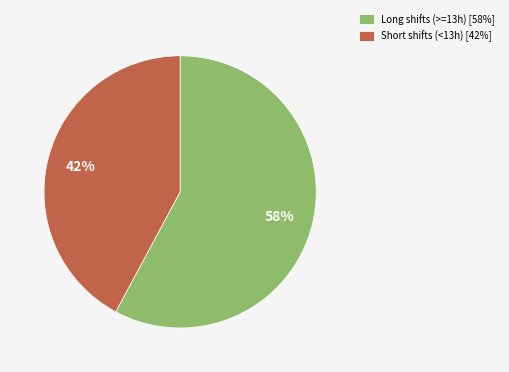

Does Long shifts (>=13h) [58%] account for over 50% of the chart?

Yes